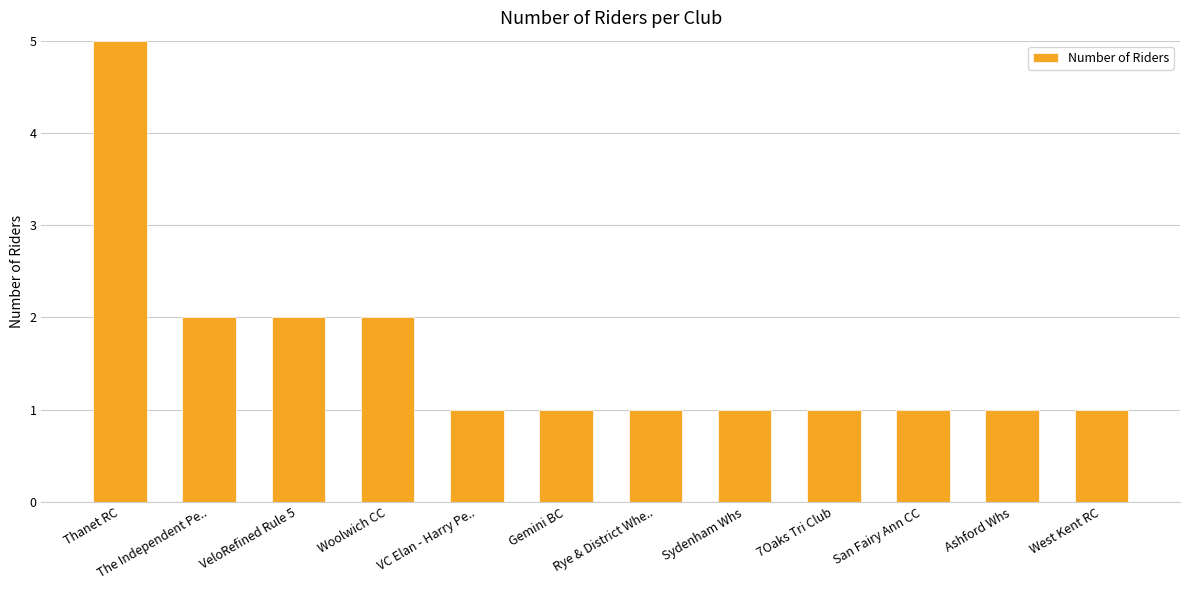

What is the label of the 10th bar from the right?

VeloRefined Rule 5